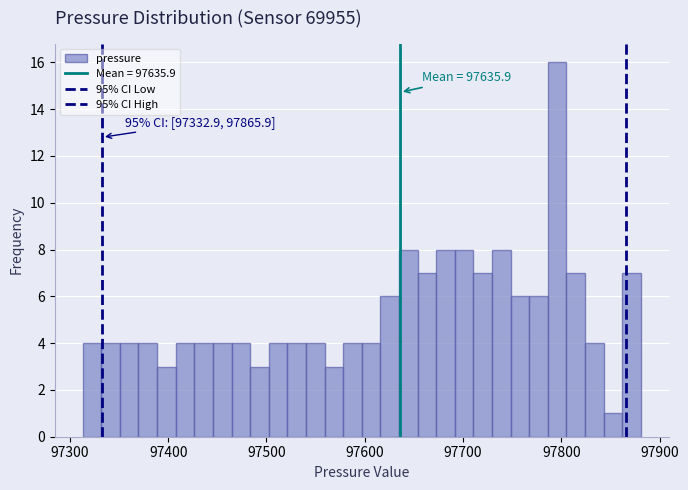

Read against the x-axis, roughly where is the centre of the tallest bar?

97800